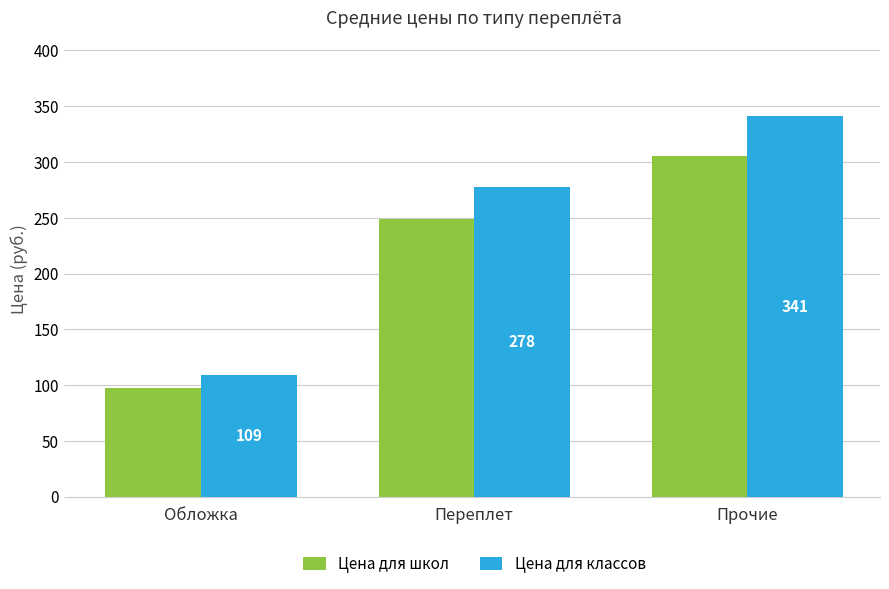

Between Обложка and Прочие, which series saw the biggest shift?

Цена для классов